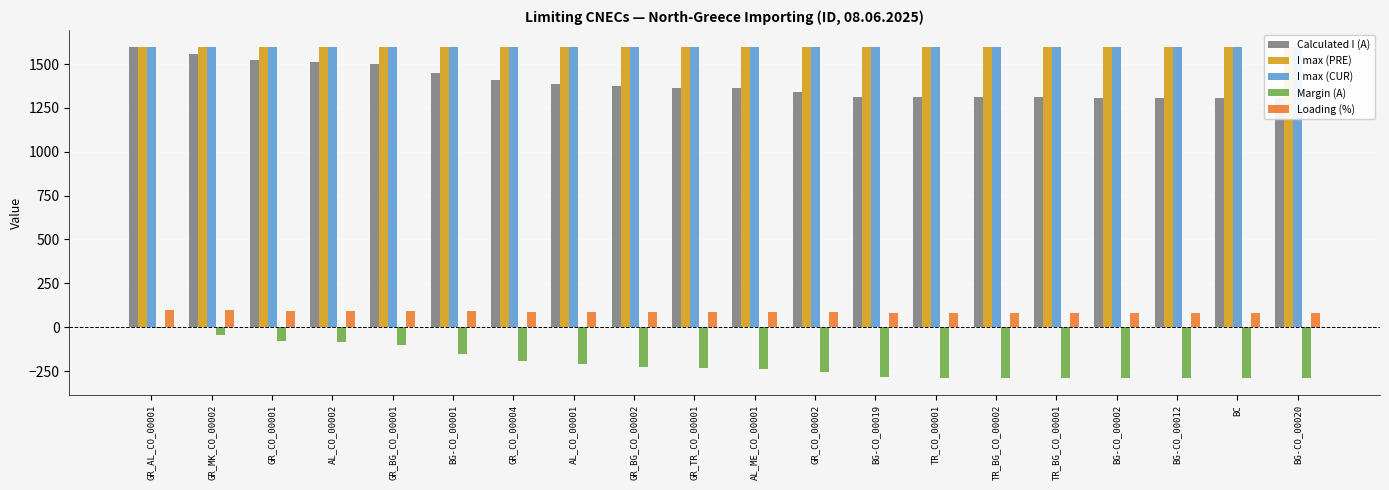

Rank the categories by Loading (%) value from lowest to highest.

BG-CO_00019, TR_CO_00001, TR_BG_CO_00002, TR_BG_CO_00001, BG-CO_00002, BG-CO_00012, BC, BG-CO_00020, GR_CO_00002, GR_TR_CO_00001, AL_ME_CO_00001, GR_BG_CO_00002, AL_CO_00001, GR_CO_00004, BG-CO_00001, GR_BG_CO_00001, GR_CO_00001, AL_CO_00002, GR_MK_CO_00002, GR_AL_CO_00001